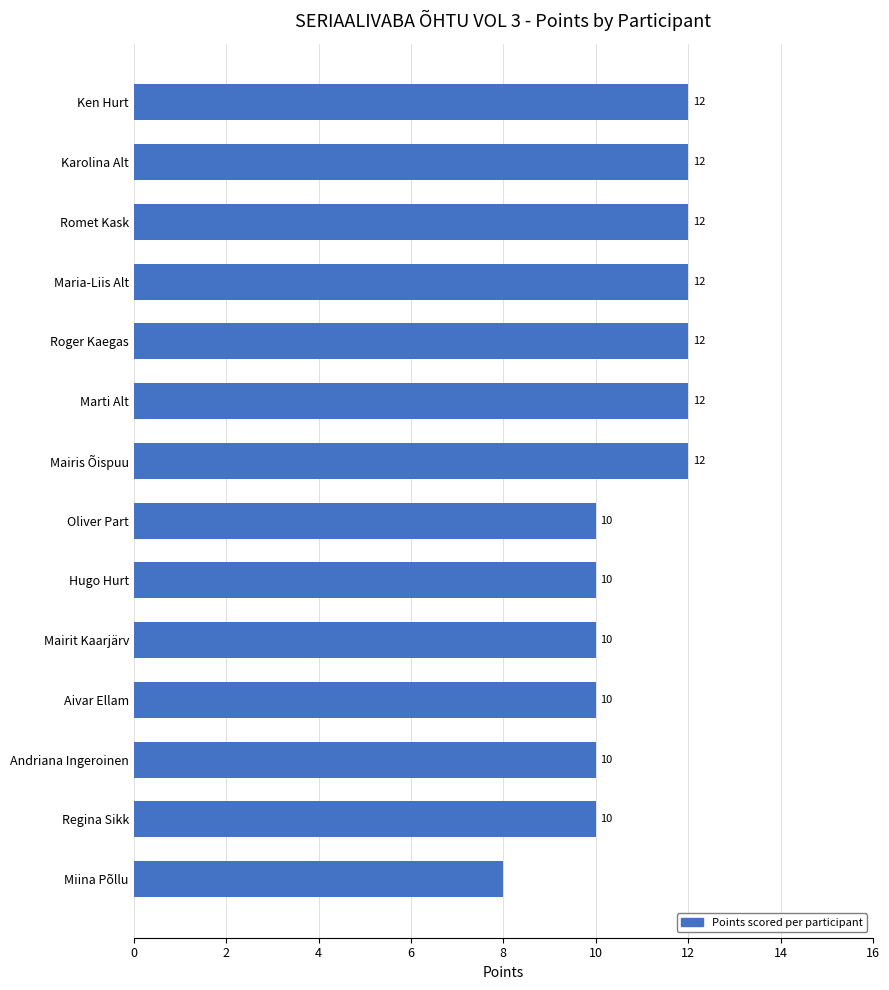

Is it true that the value at Aivar Ellam is 15?

False